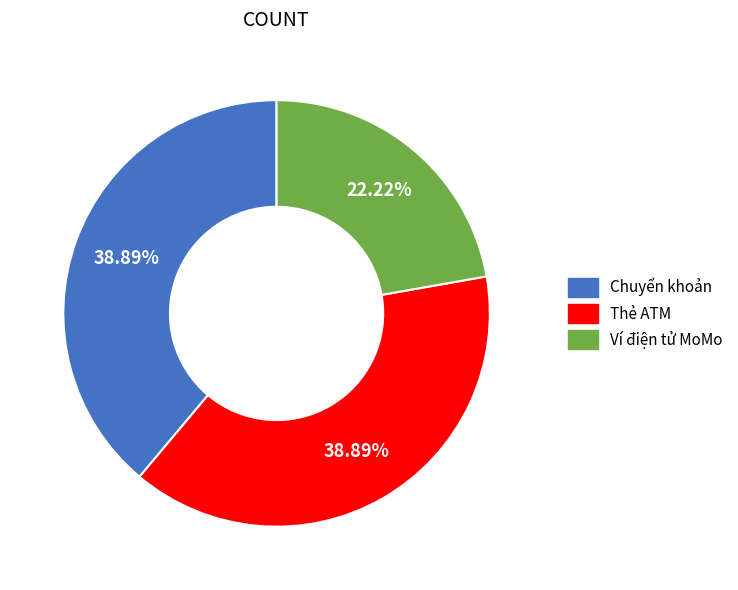

To the nearest percent, what is the difference between the largest and smallest slice percentages?

17%